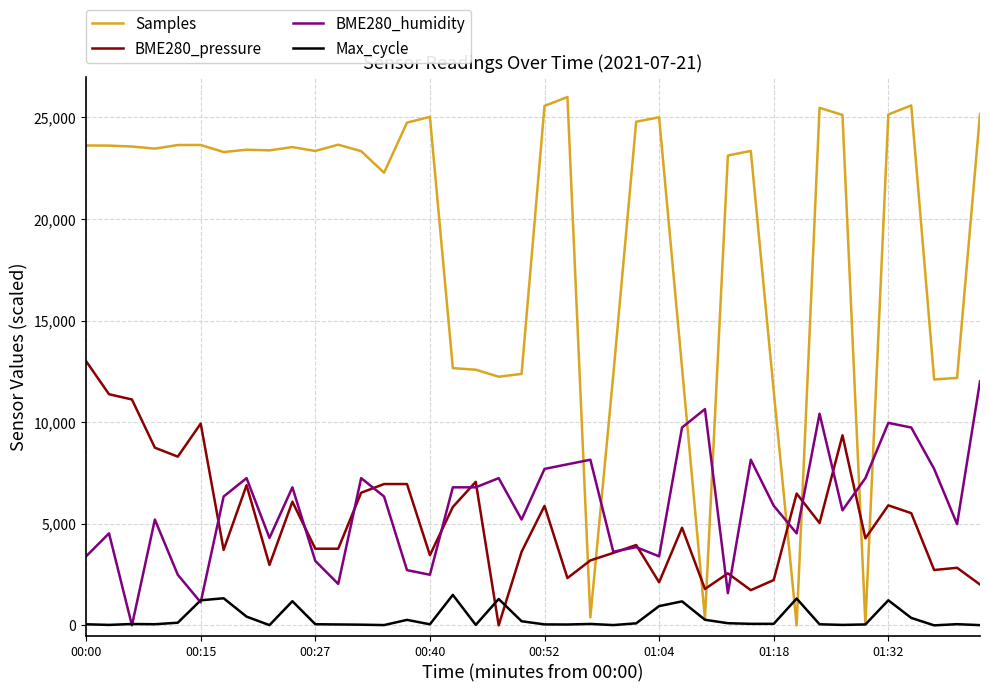

True or false: Max_cycle and BME280_pressure cross at least once.

True